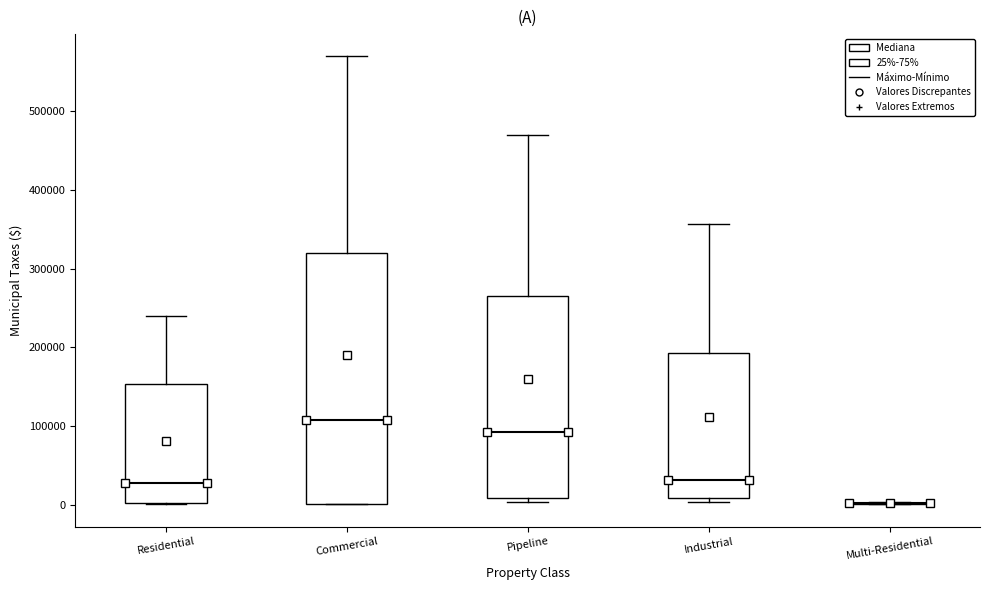

Where does the median line of the box for Pipeline sit on the y-axis? The values are not printed on the chart, so give them approximately, as read against the axis.

90000